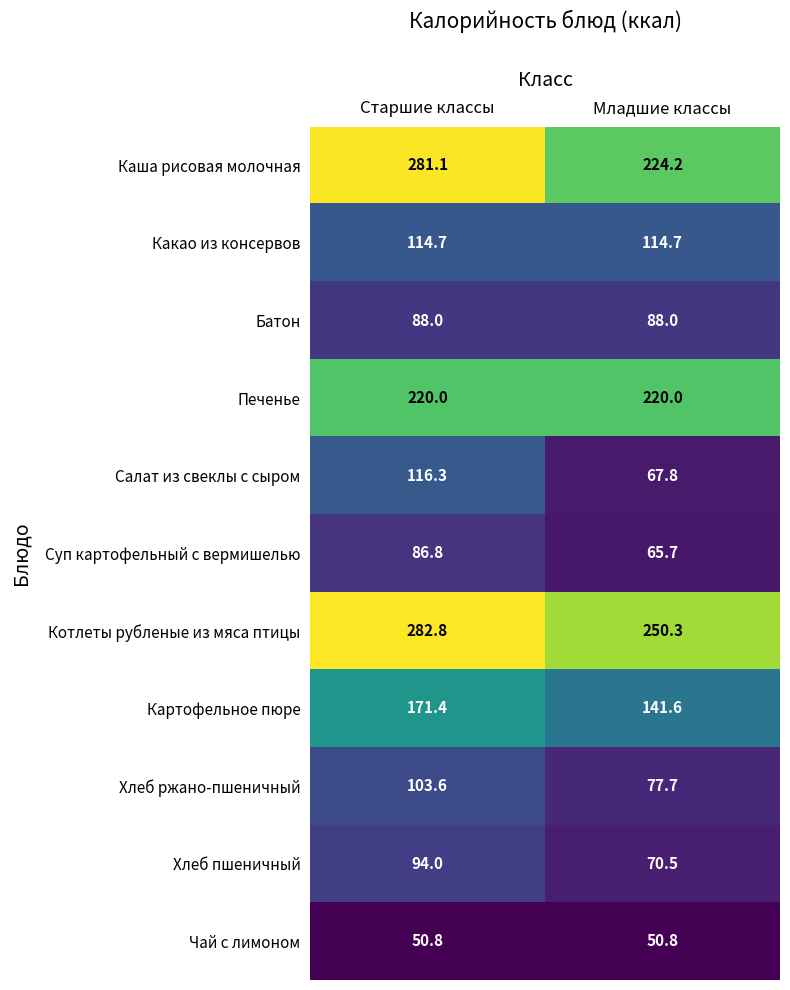

What is the total value across all series at Младшие классы?

1371.3